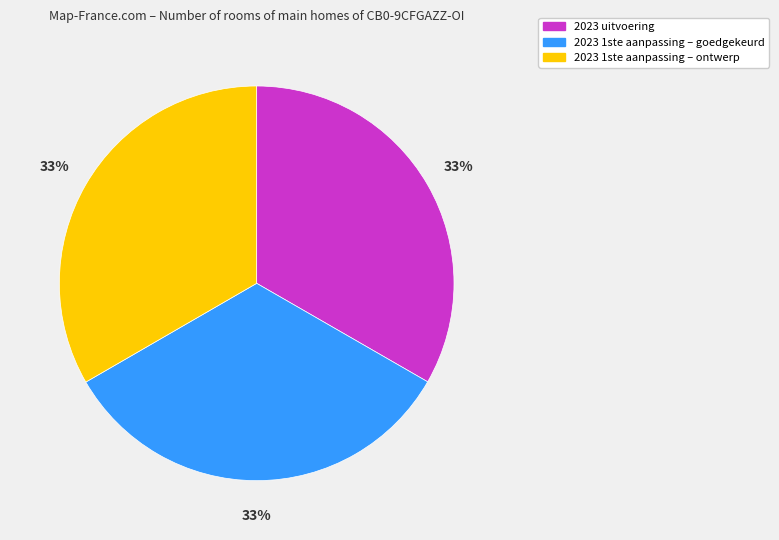

How many slices are in this pie chart?

3